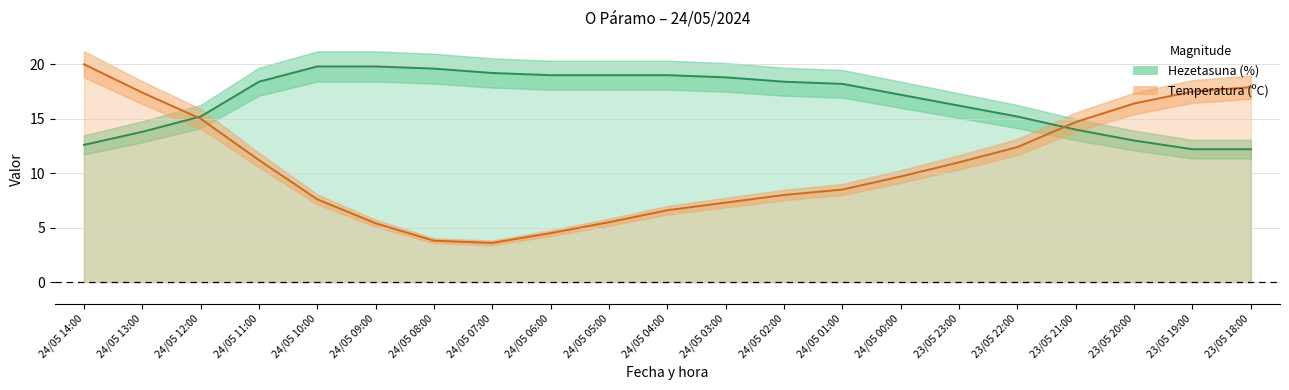

At 24/05 08:00, list the series in order from largest to smallest.

Hezetasuna (%), Temperatura (ºC)